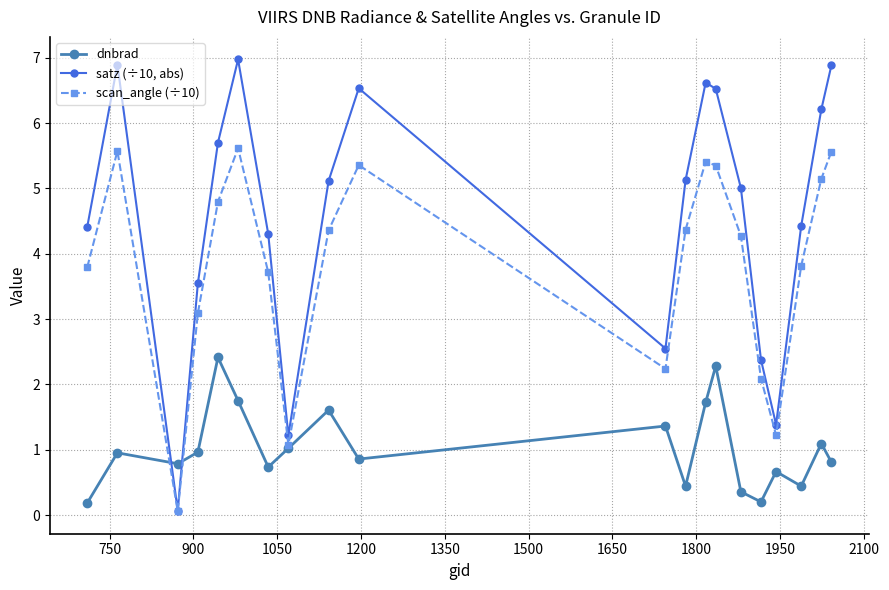

Which series has the largest total across all categories?

satz (÷10, abs)